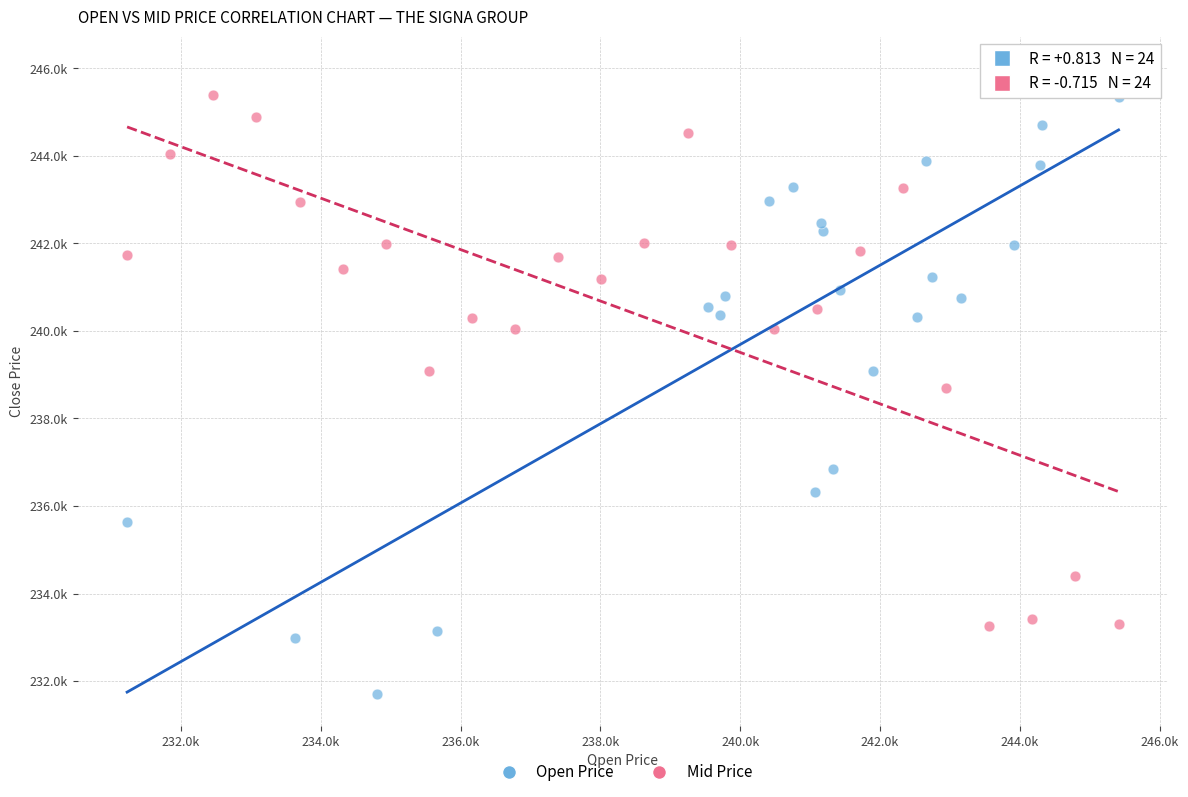

Which series has the widest spread of Y values?

Open Price